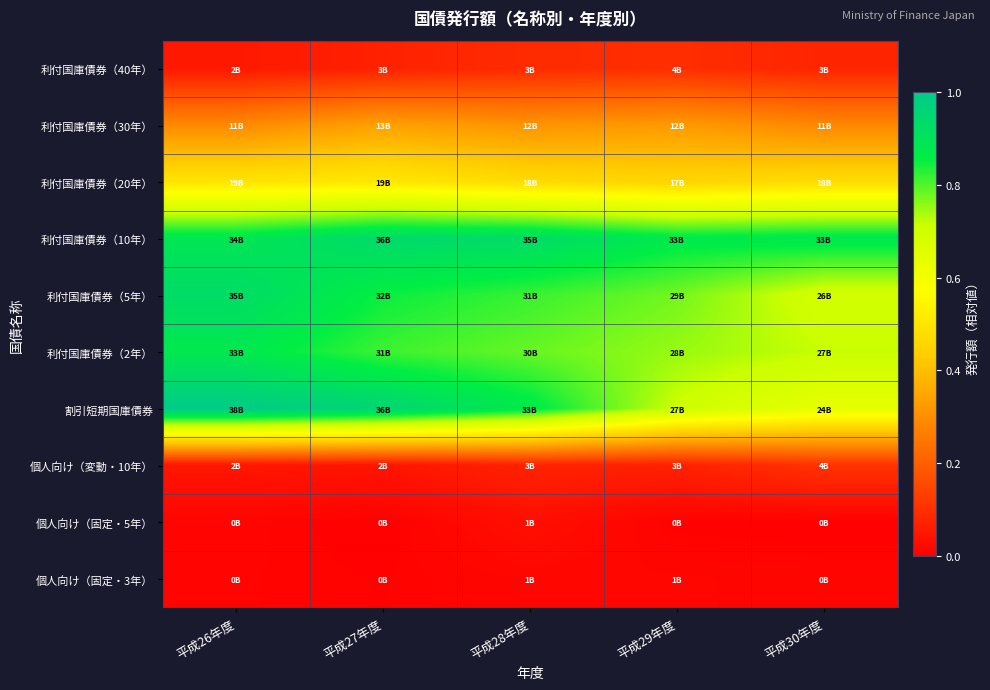

Rank the series at 平成27年度 from lowest to highest value.

個人向け（固定・5年）, 個人向け（固定・3年）, 個人向け（変動・10年）, 利付国庫債券（40年）, 利付国庫債券（30年）, 利付国庫債券（20年）, 利付国庫債券（2年）, 利付国庫債券（5年）, 利付国庫債券（10年）, 割引短期国庫債券